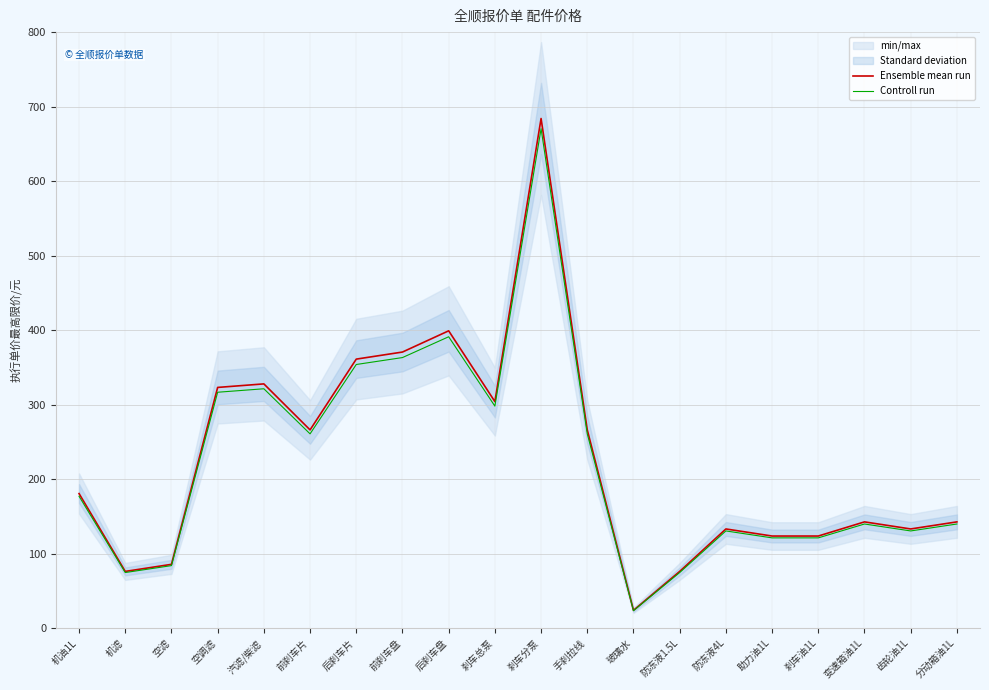

Is it true that Controll run equals 23.3 at 玻璃水?

True